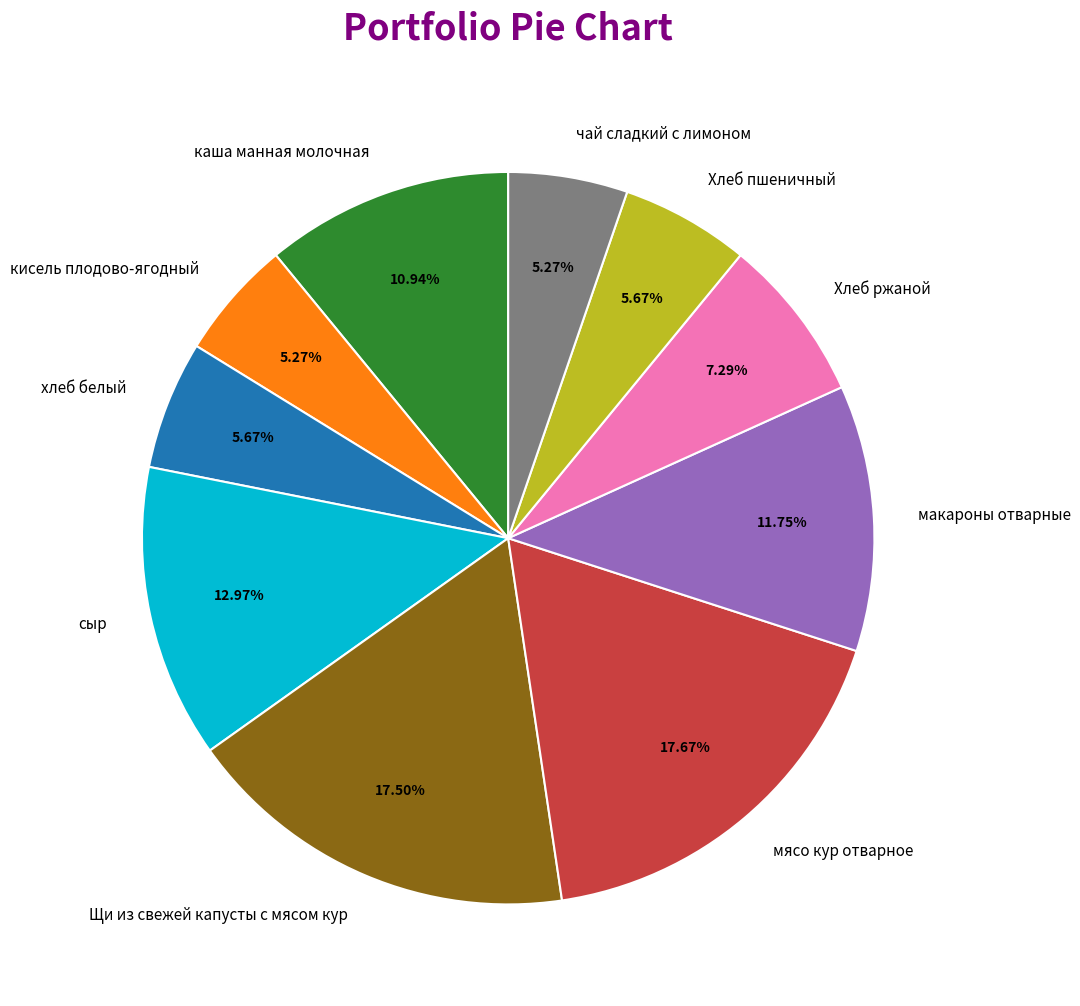

To the nearest percent, what is the combined percentage of кисель плодово-ягодный and чай сладкий с лимоном?

11%